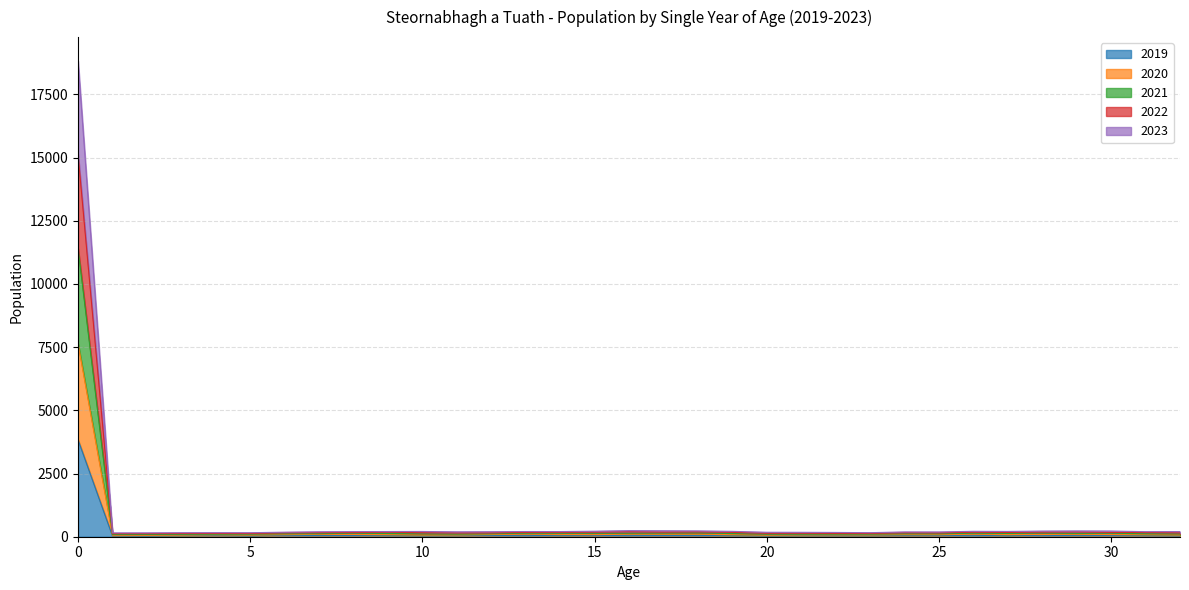

At which category does 2020 reach its first local valley?

2